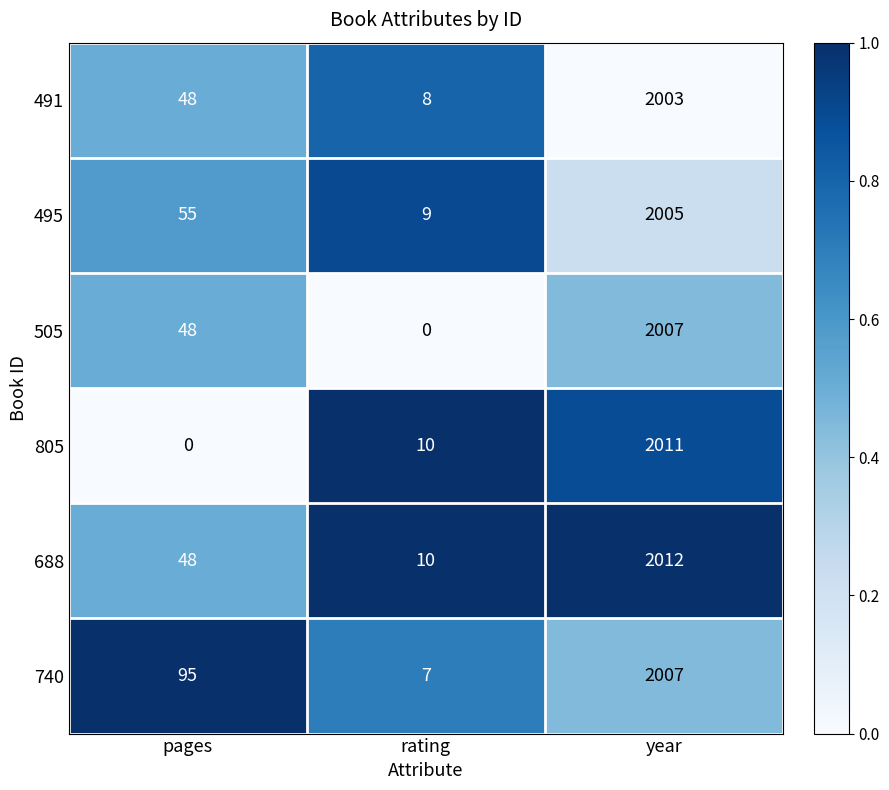

What is the sum of the 495 values at rating and pages?

64